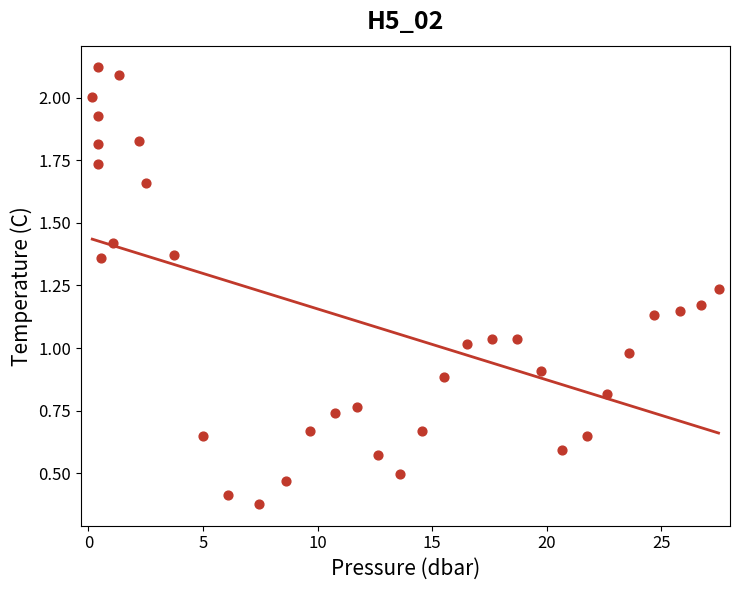

What is the range of X values (max minus min)?

27.3